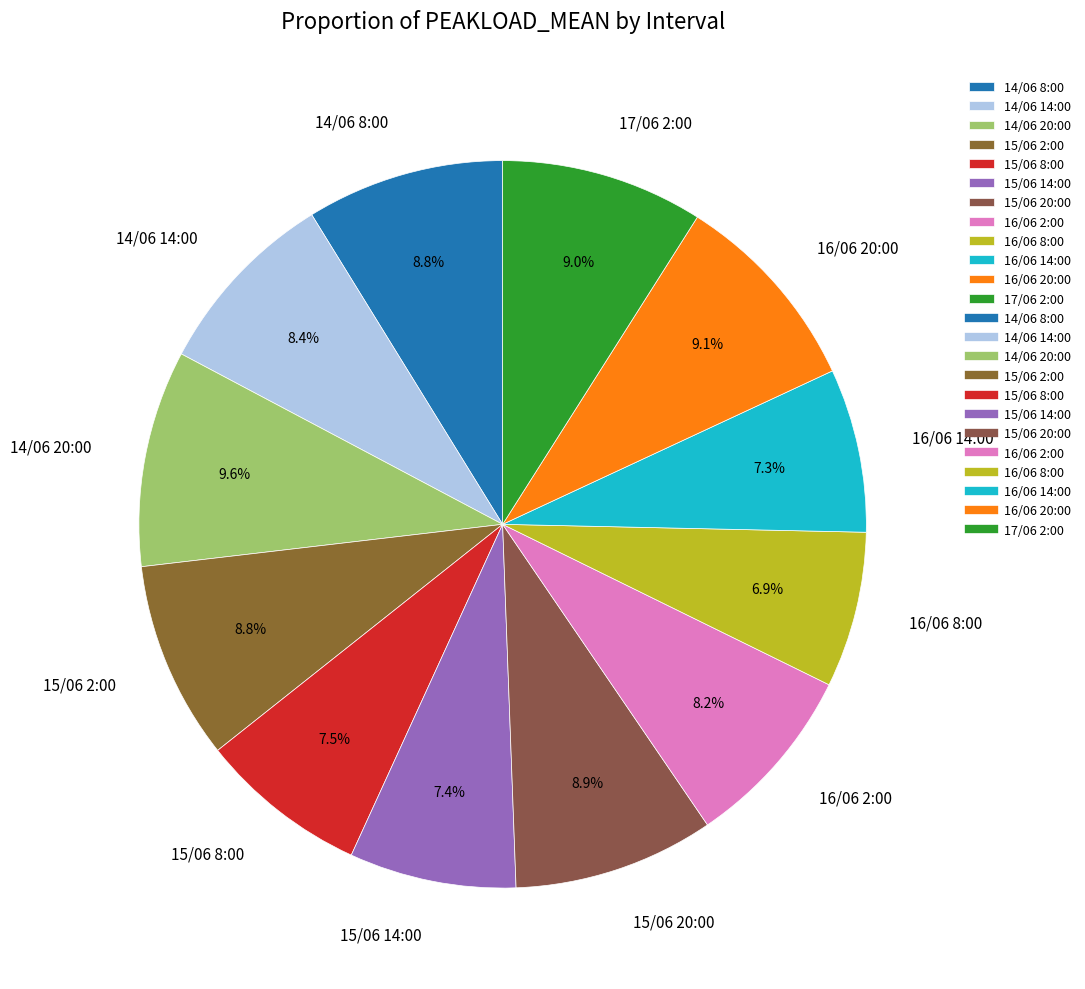

To the nearest percent, what is the difference between the largest and smallest slice percentages?

3%